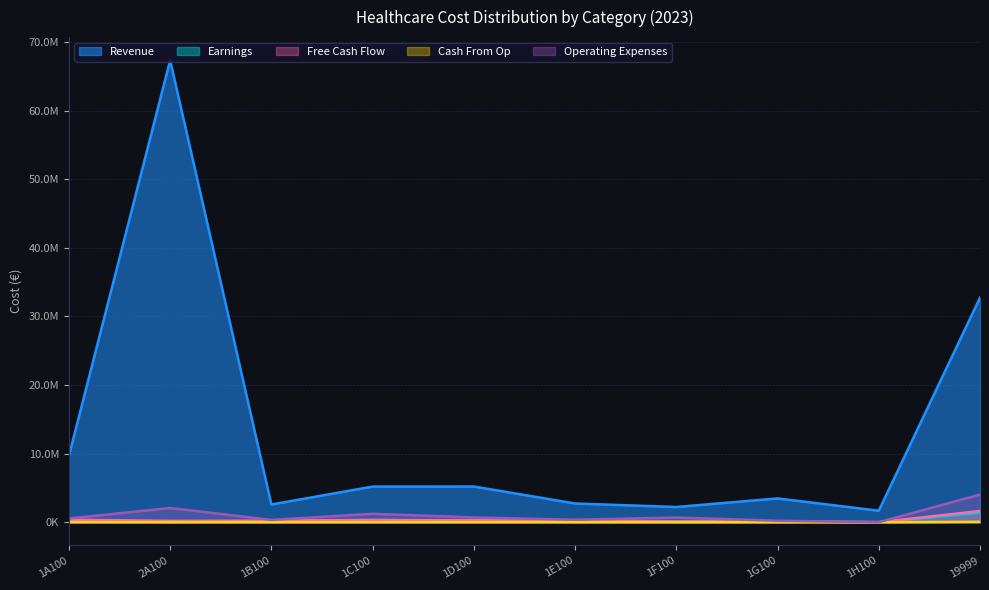

How many data points in Cash From Op are above 7672?

5